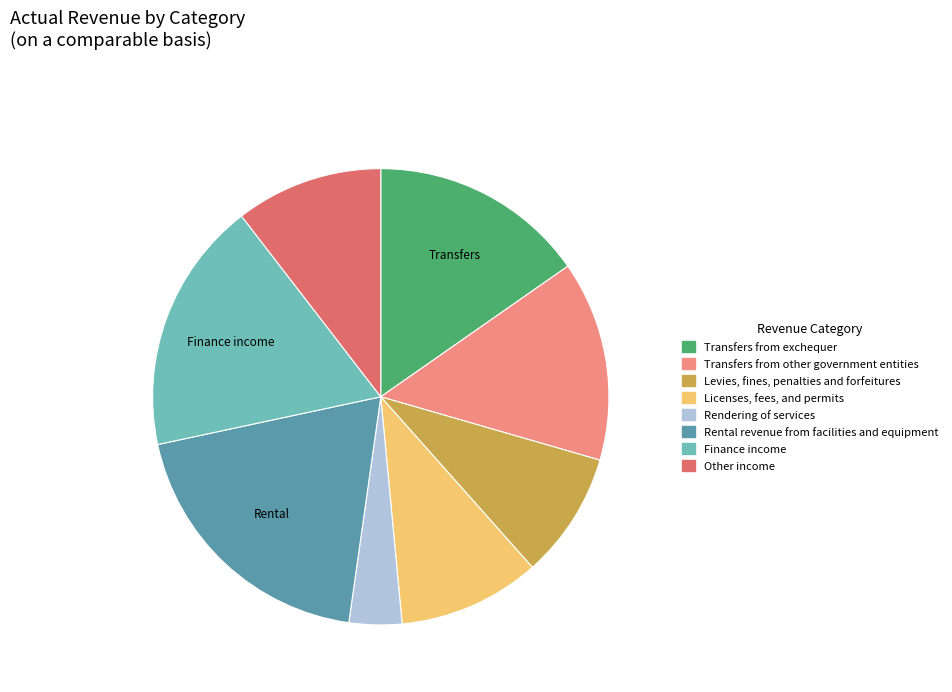

Count the number of slices in the pie.

8